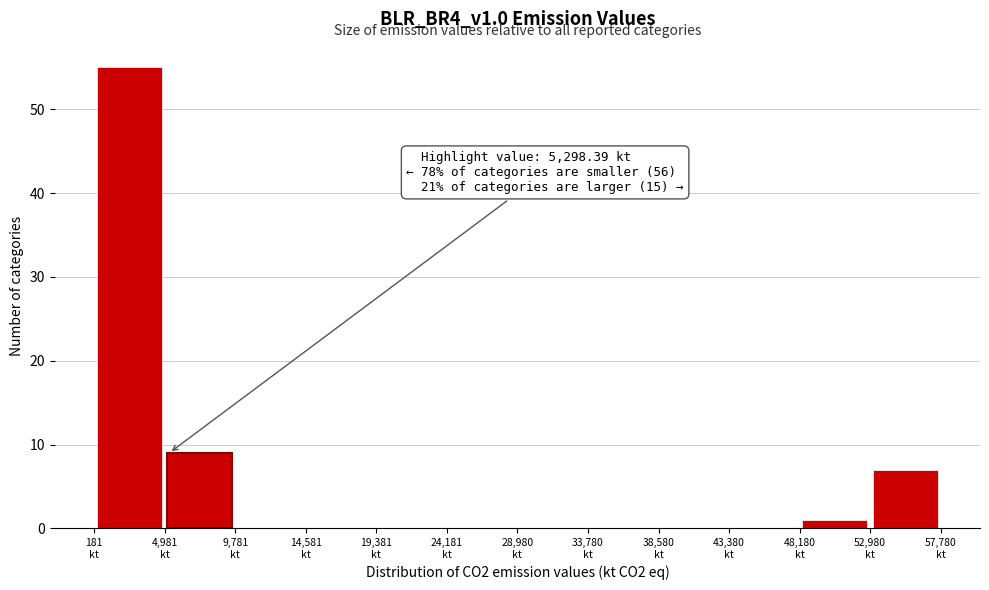

Which range on the x-axis has the tallest bar?

0 to 5000